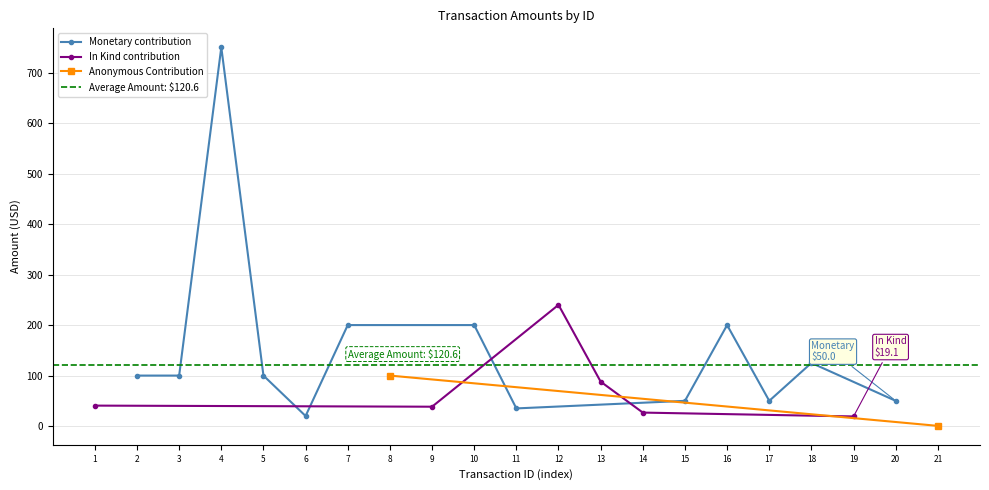

True or false: In Kind contribution has more than 2 interior local peaks.

False